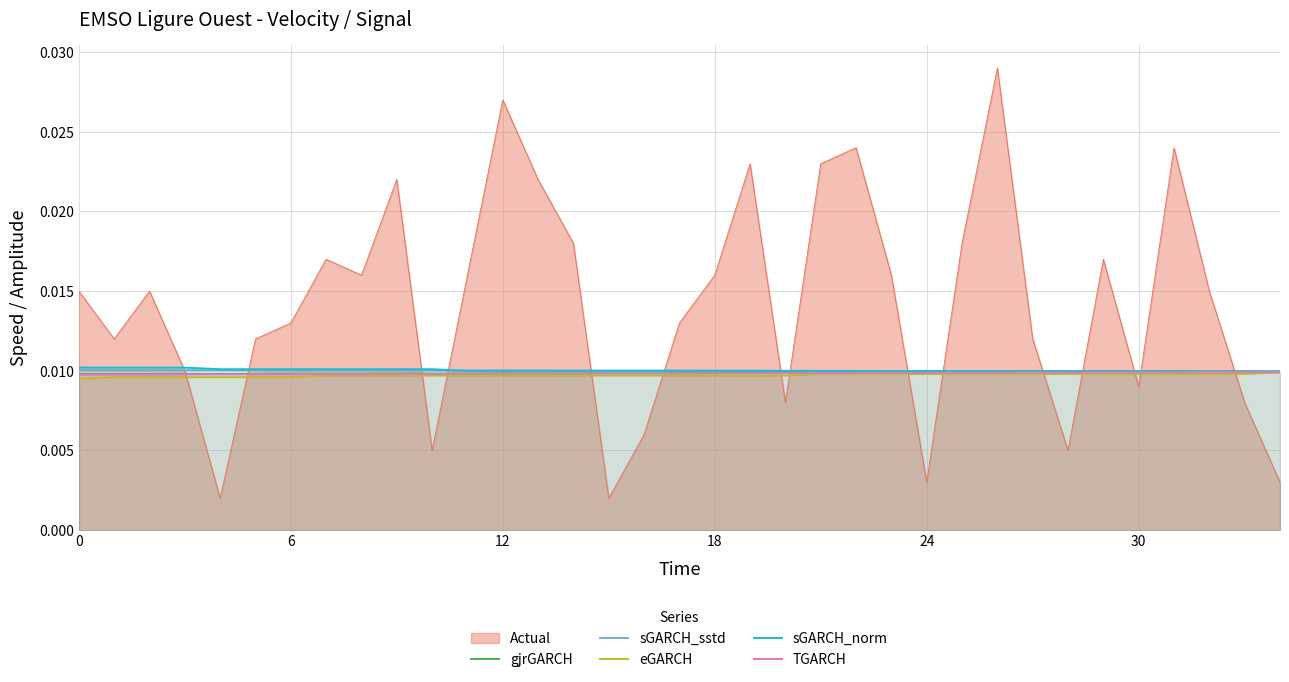

How many intersections are there between eGARCH and Actual?

15